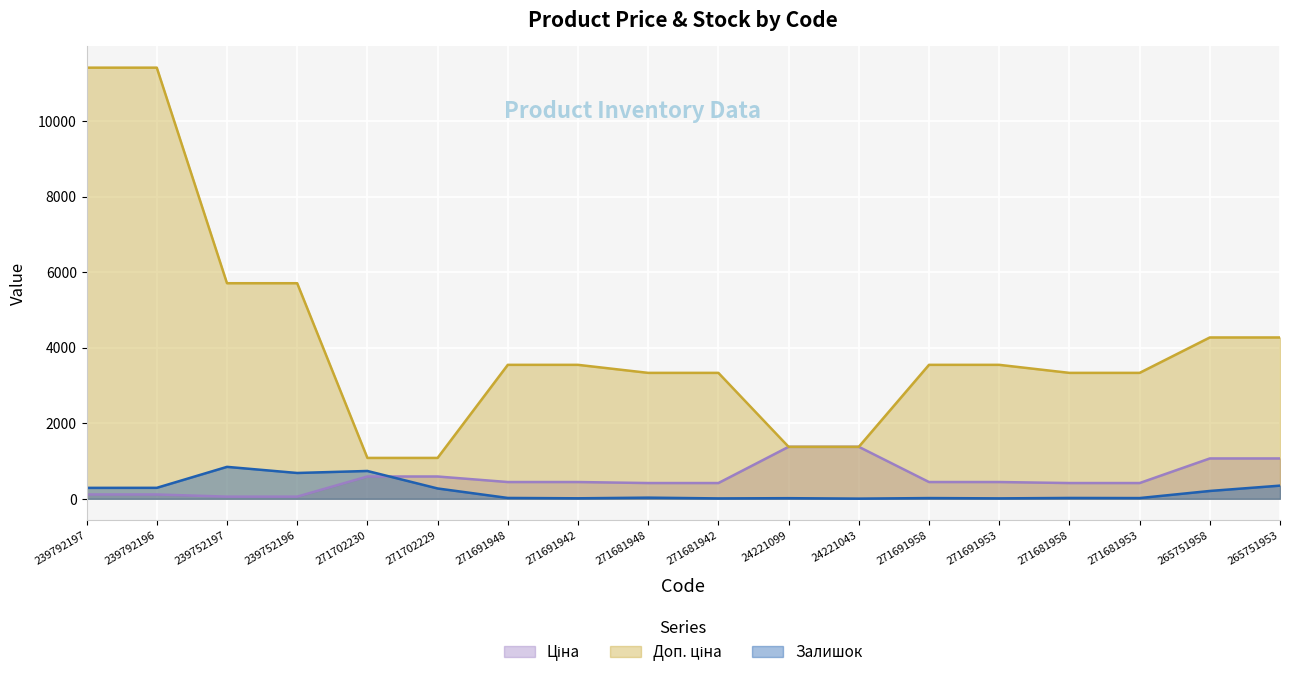

What are all the series names shown in the legend?

Ціна, Доп. ціна, Залишок